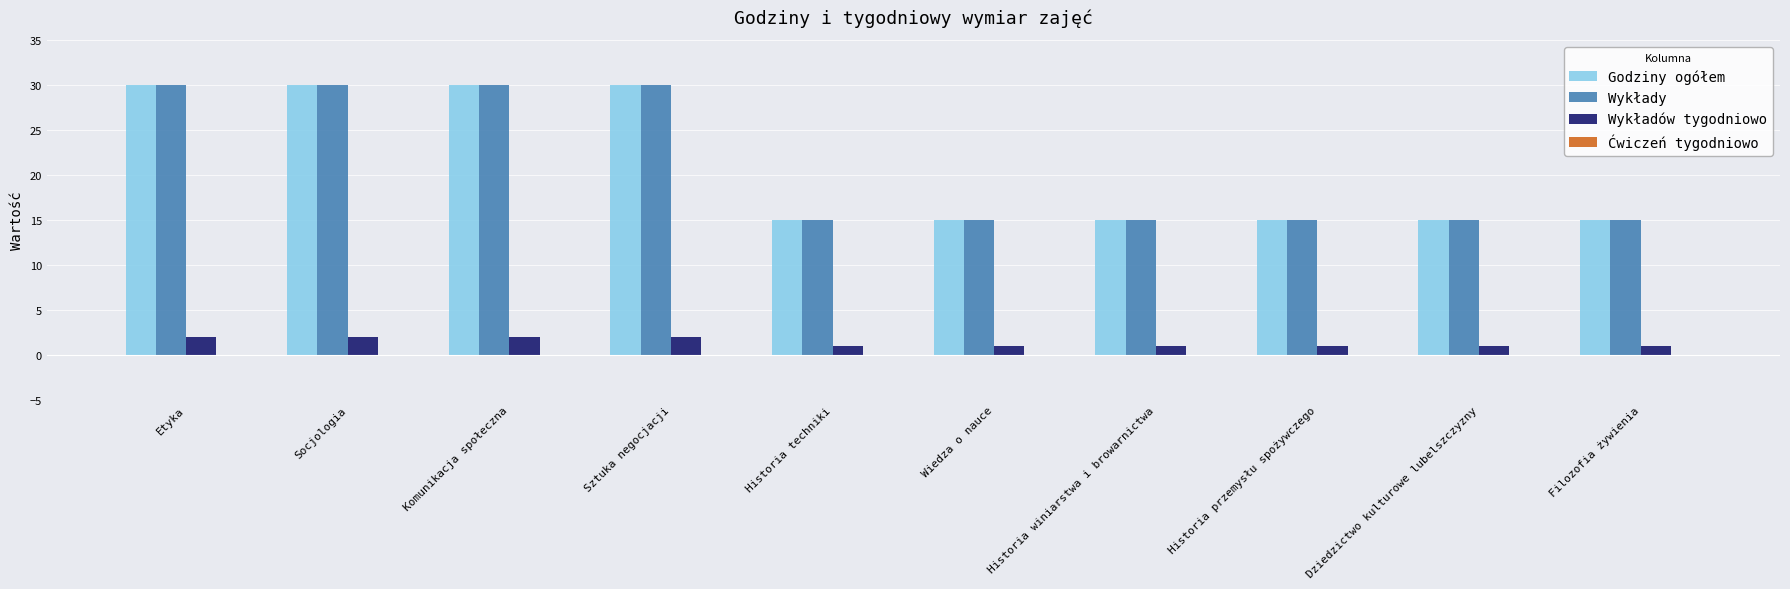

What is the lowest value of the Godziny ogółem series?

15